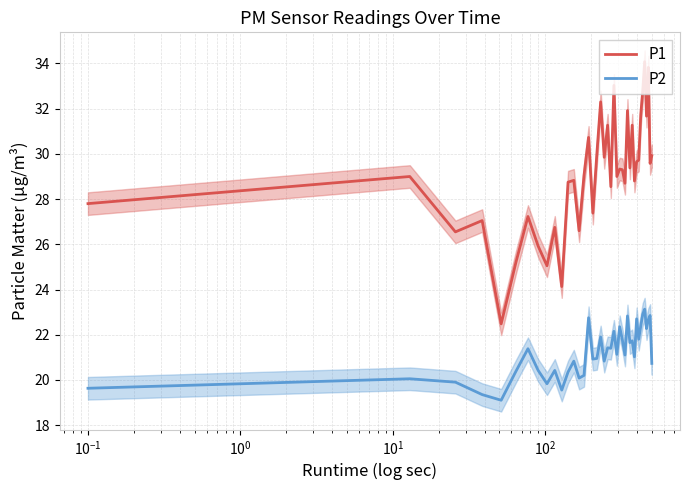

True or false: P2 and P1 cross at least once.

False